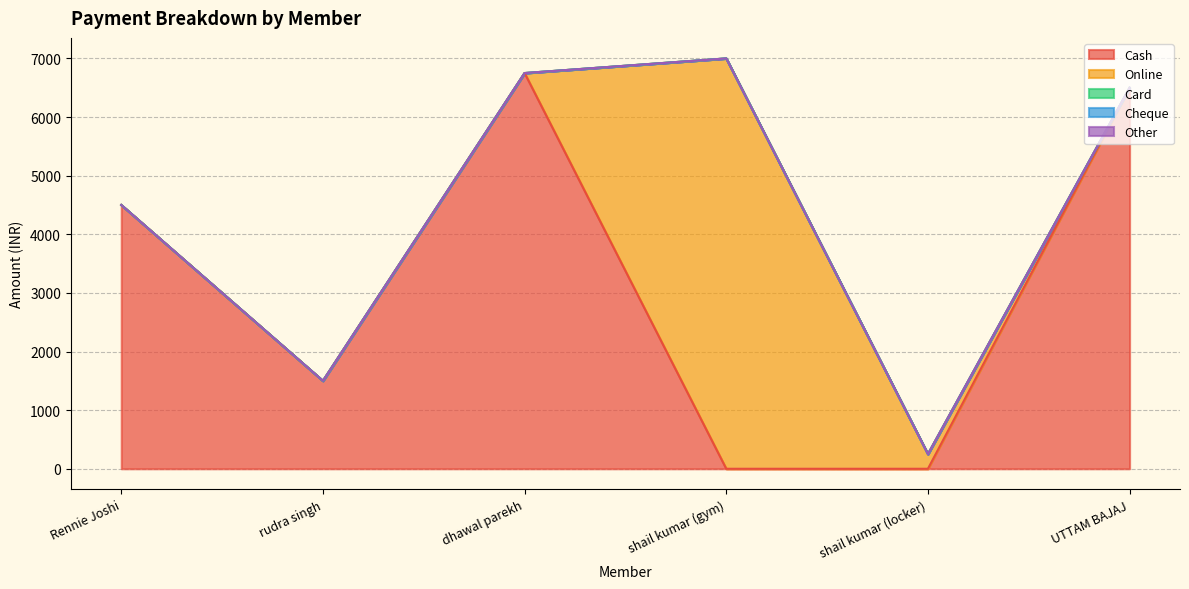

True or false: Cheque has more than 0 interior local peaks.

False